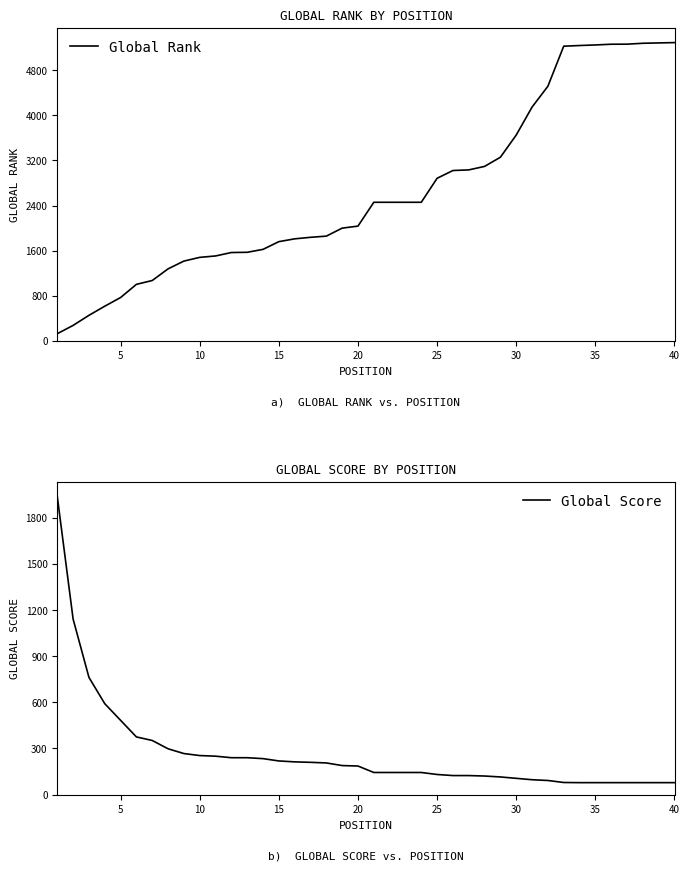

True or false: Global Rank and Global Score intersect in this chart.

True